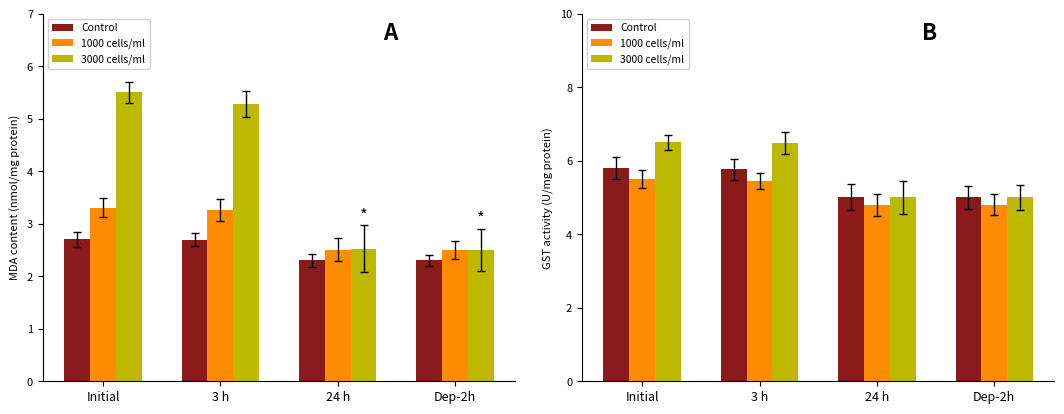

Which series has the widest spread of values?

3000 cells/ml